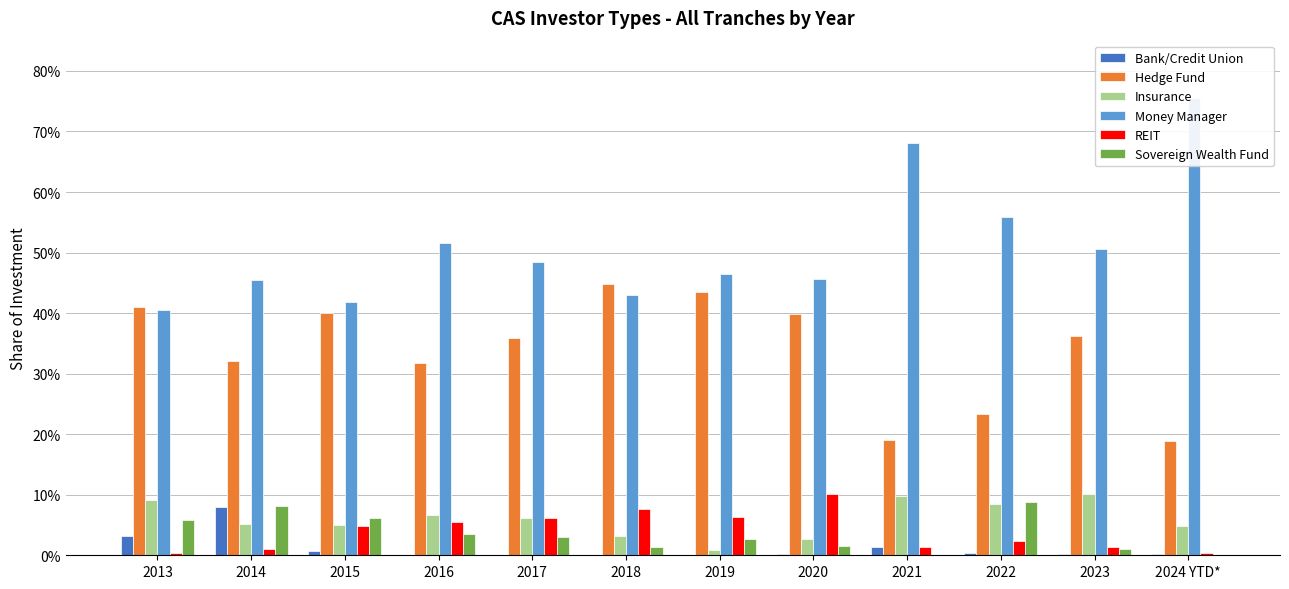

What is the highest value of the Insurance series?

0.1